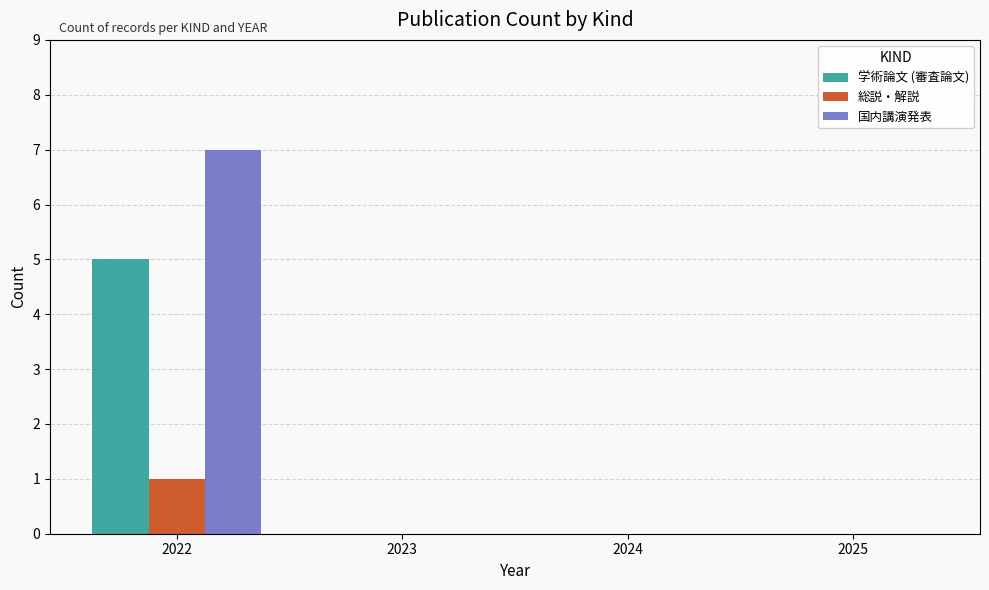

Which category has the highest value in the 総説・解説 series?

2022